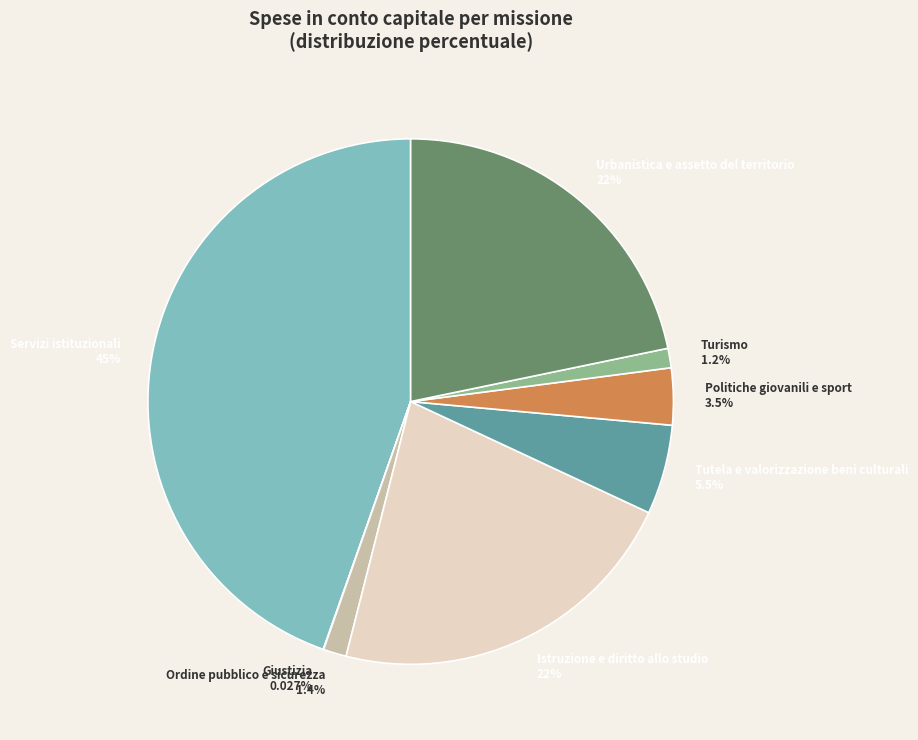

Which category has the biggest portion of the pie?

Servizi istituzionali